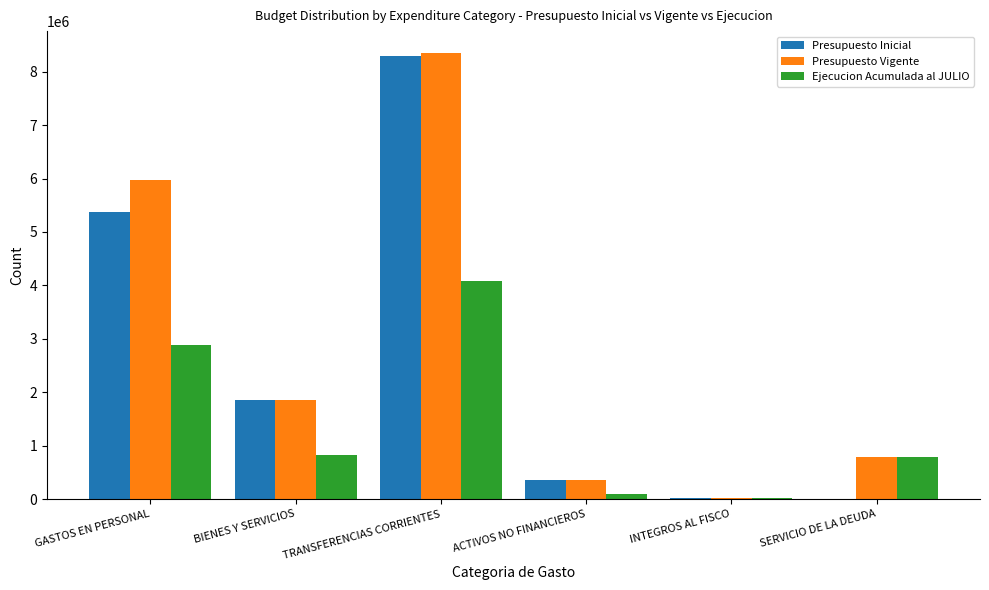

What is the sum of all Ejecucion Acumulada al JULIO values?

8711547